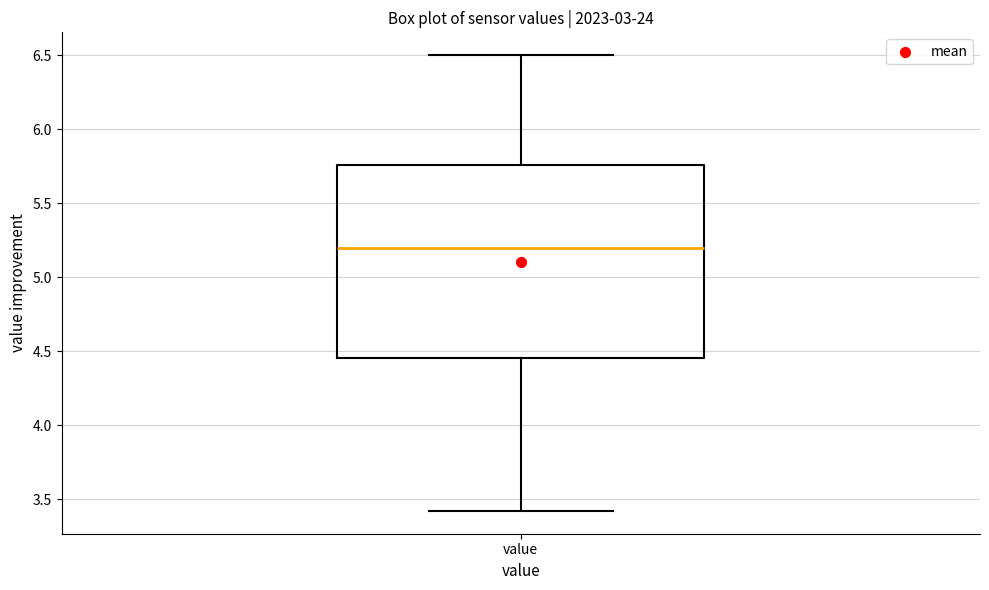

Read this box plot against the y-axis: the position of the median line, the range covered by the box, and the ends of both whiskers. The values are not printed on the chart, so give them approximately, as read against the axis.

median 5.20, box 4.45 to 5.75, whiskers 3.40 to 6.50